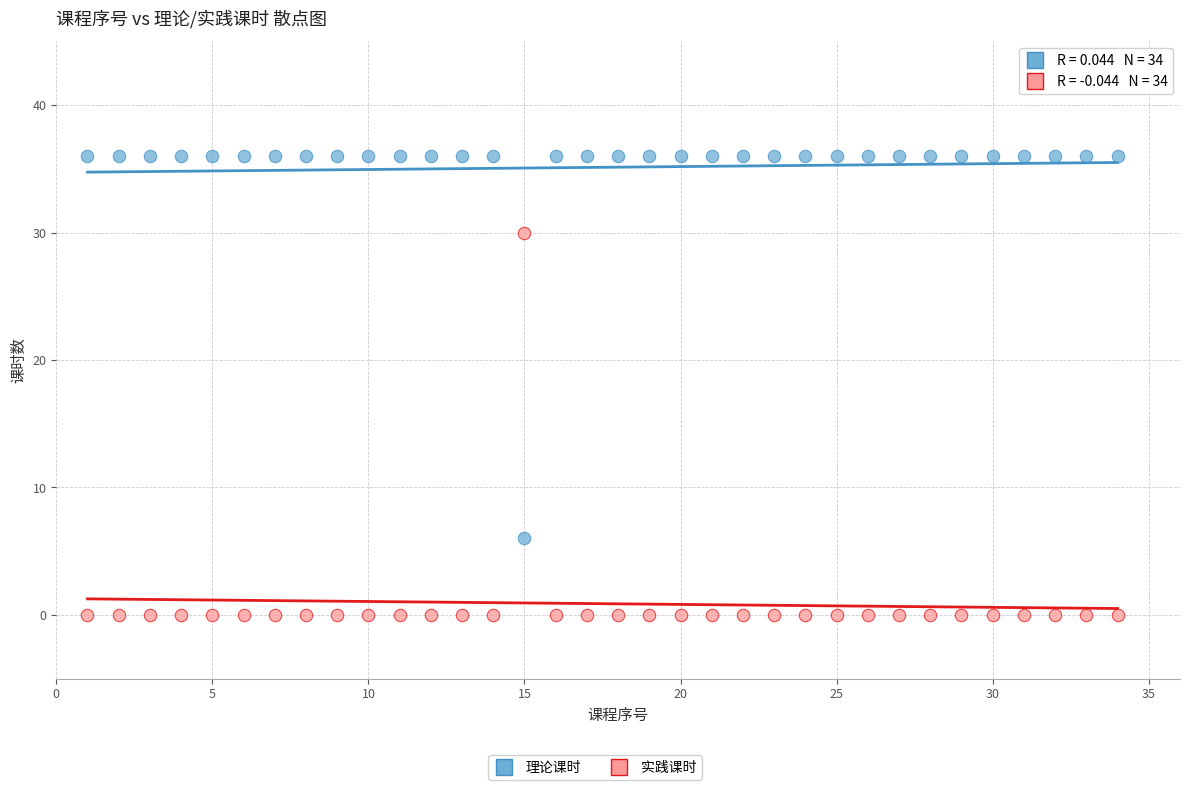

Which series contains the highest Y value?

理论课时